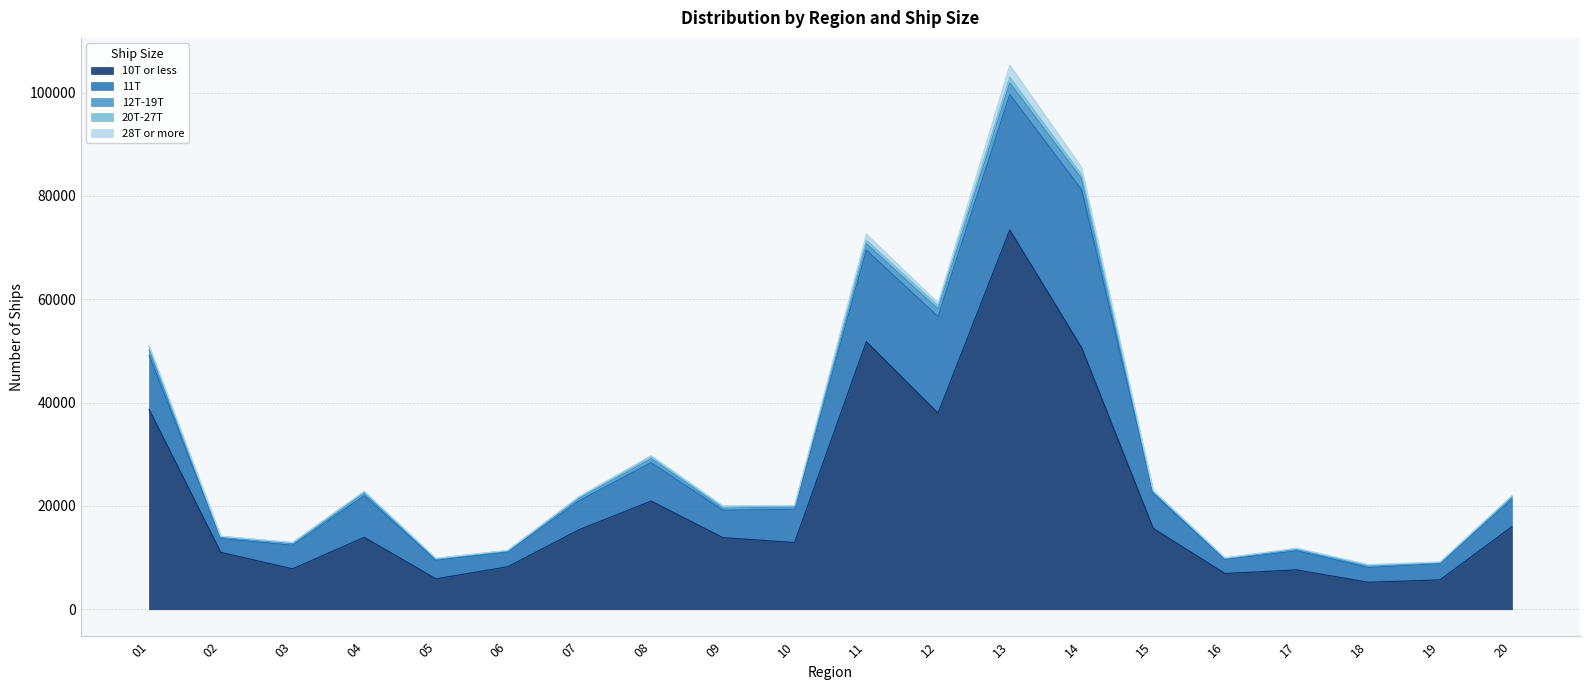

How many values in the 12T-19T series are below 411?

10